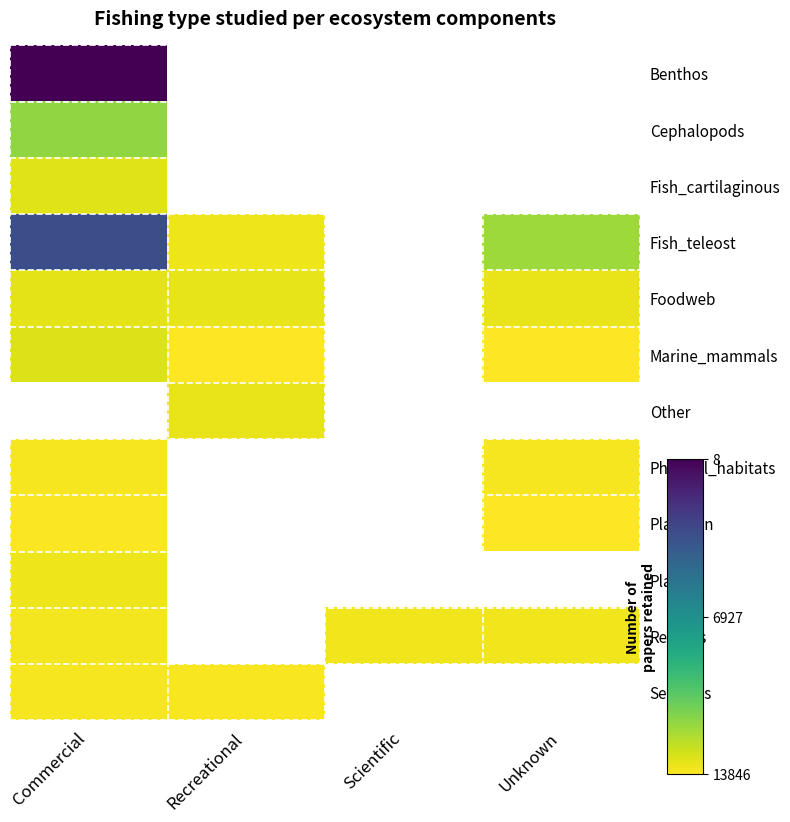

What is the minimum value shown in the chart?

8.0